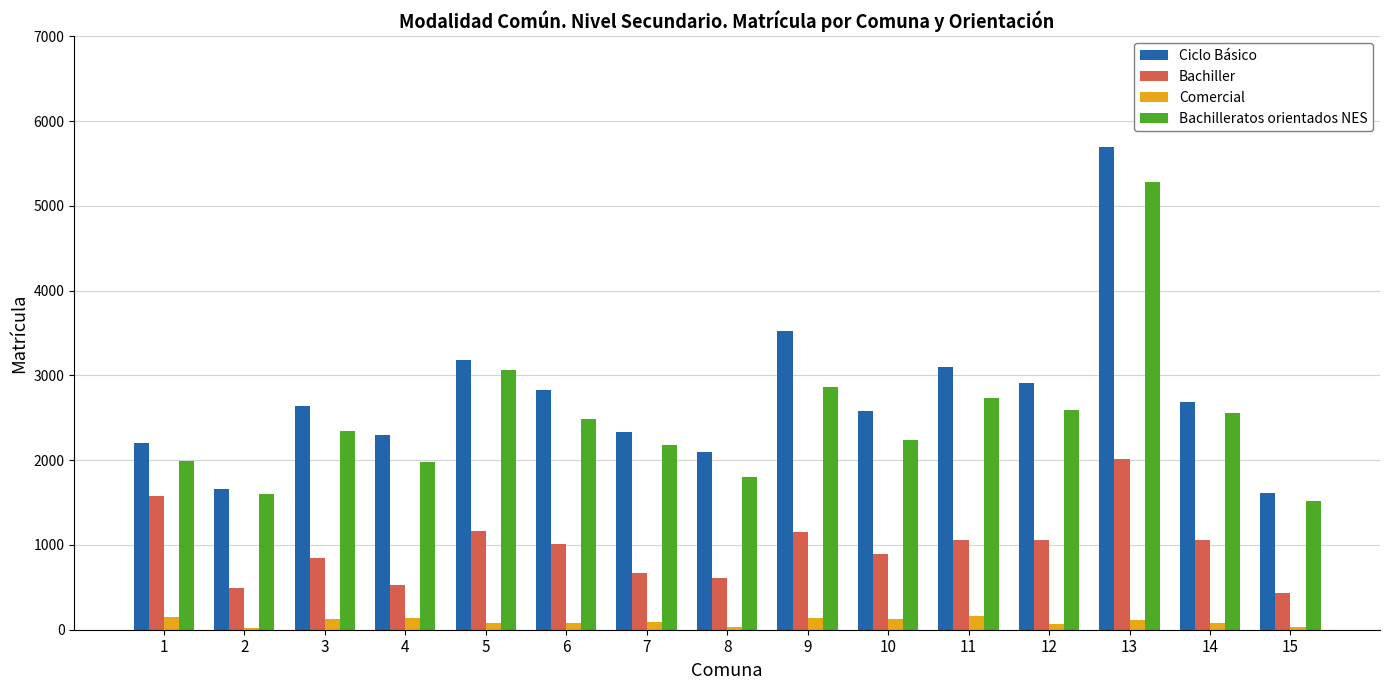

At how many categories does at least one series exceed 219?

15